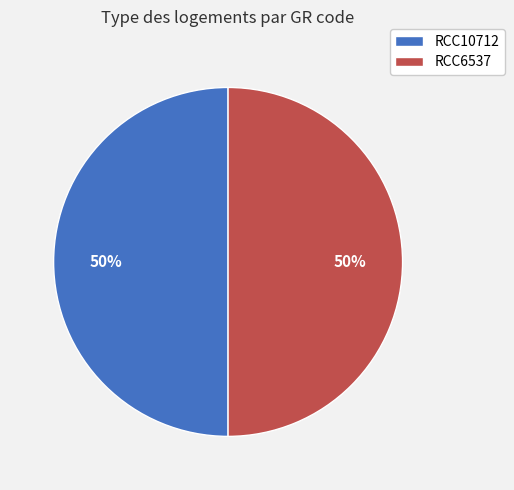

Is it true that RCC6537 is 57% of the pie?

False